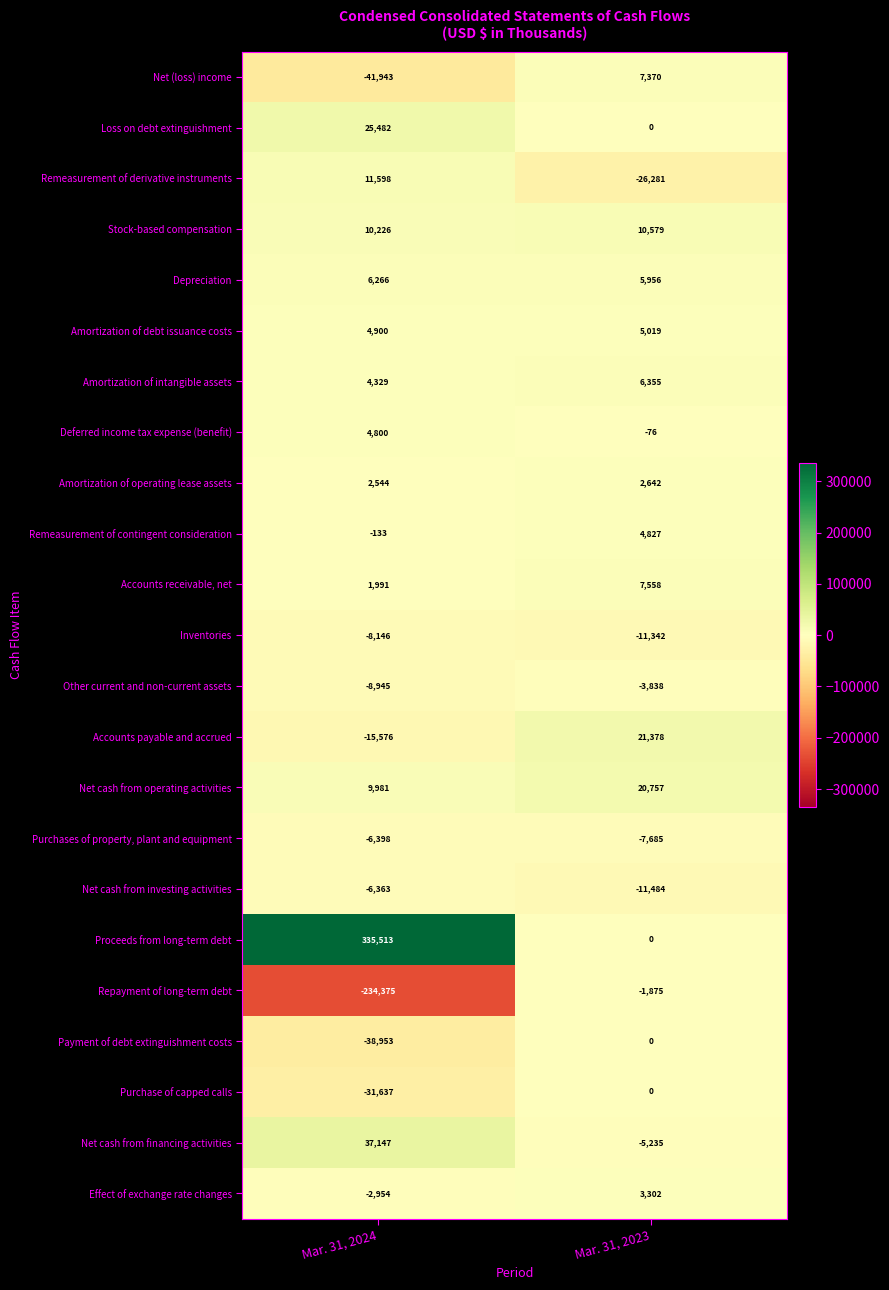

Which label corresponds to the smallest value in the chart?

Mar. 31, 2024